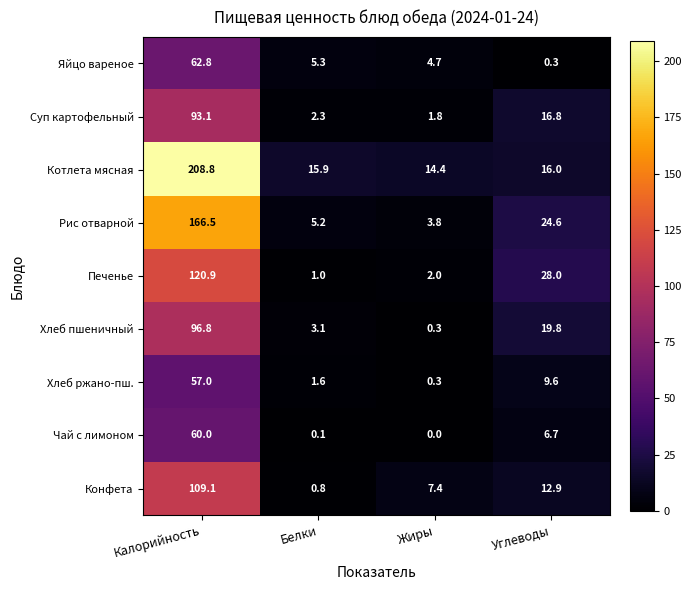

How many series are shown in this chart?

9